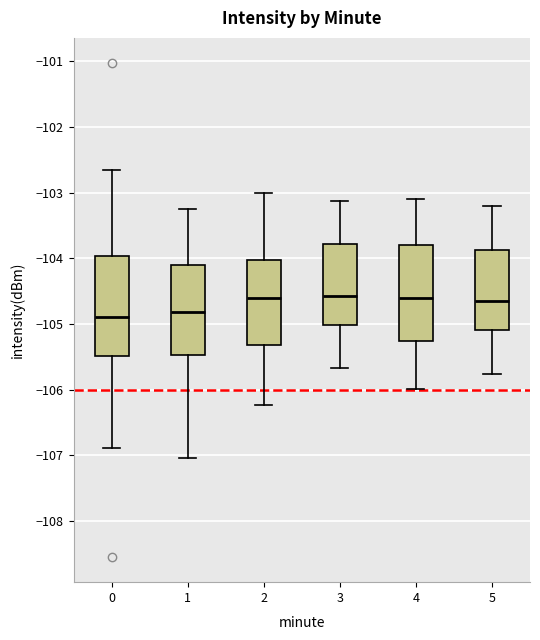

Reading left to right, transcribe this box plot: for each box, give where its median line is, the range the box spans, and where its two whiskers end, as read against the y-axis. The values are not printed on the chart, so give them approximately, as read against the axis.

0: median -104.9, box -105.5 to -104.0, whiskers -106.9 to -102.6
1: median -104.8, box -105.5 to -104.1, whiskers -107.0 to -103.2
2: median -104.6, box -105.3 to -104.0, whiskers -106.2 to -103.0
3: median -104.6, box -105.0 to -103.8, whiskers -105.7 to -103.1
4: median -104.6, box -105.3 to -103.8, whiskers -106.0 to -103.1
5: median -104.7, box -105.1 to -103.9, whiskers -105.8 to -103.2